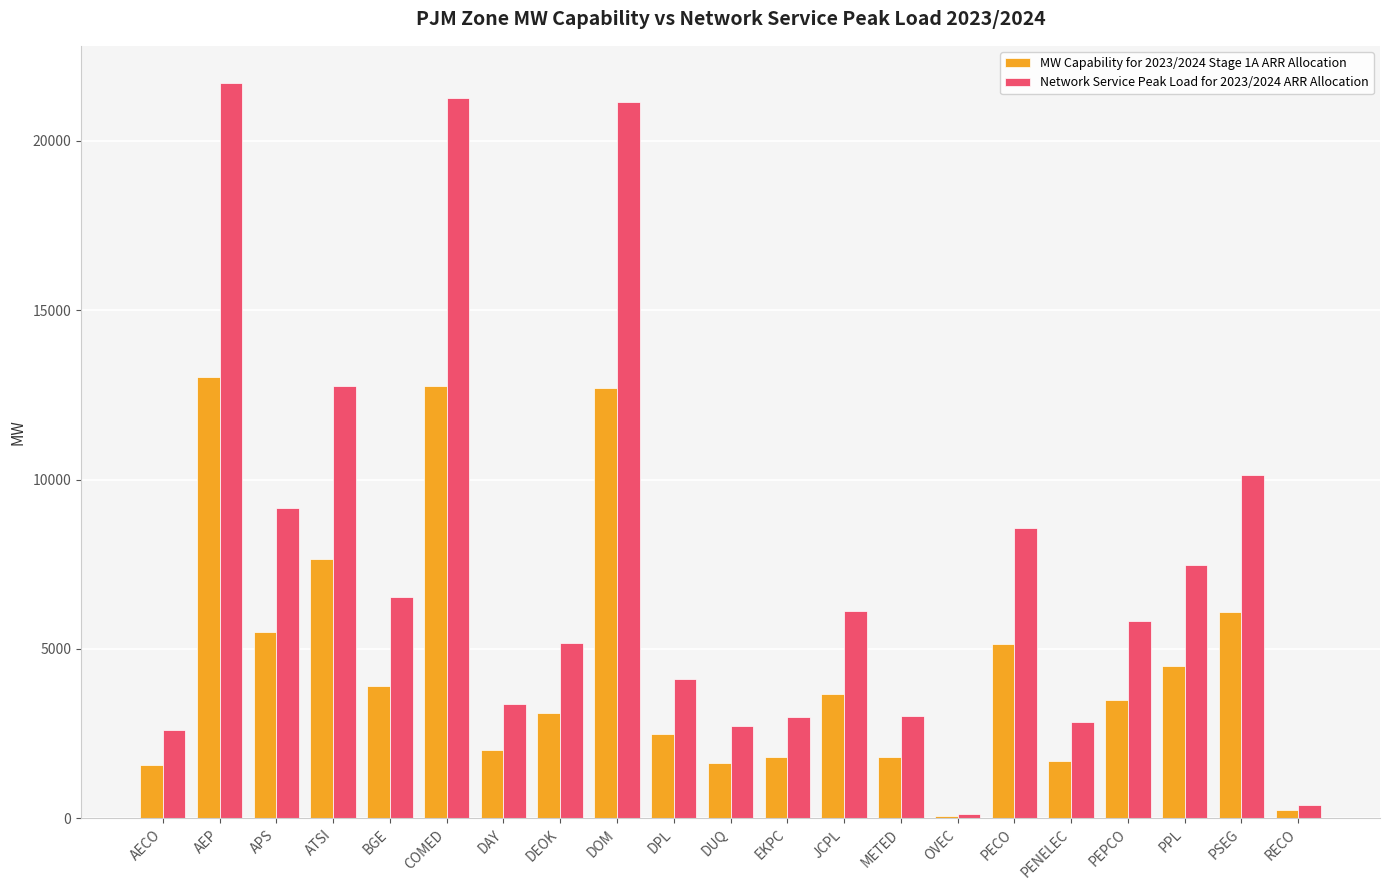

True or false: Network Service Peak Load for 2023/2024 ARR Allocation has a value of 6122.9 at JCPL.

True